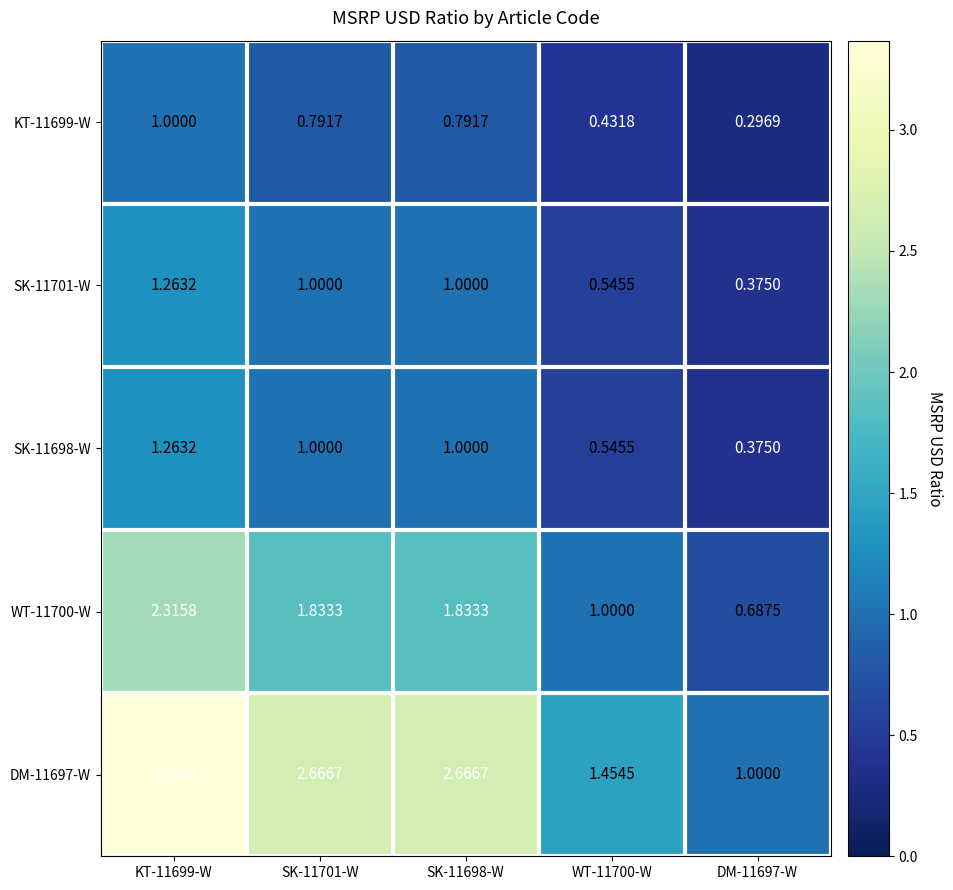

Is the value of WT-11700-W at SK-11701-W greater than the value of KT-11699-W at KT-11699-W?

Yes